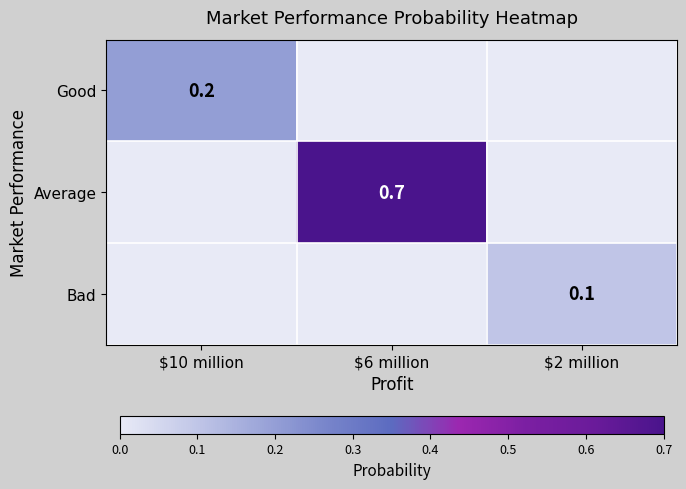

Is it true that Bad equals 0.0 at $2 million?

False